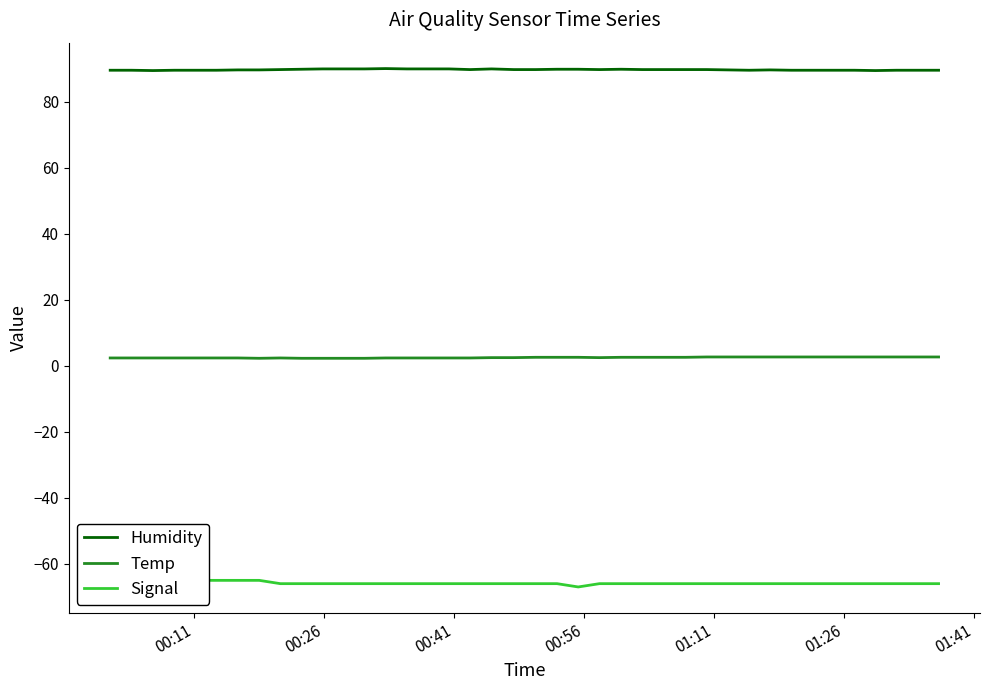

True or false: Humidity and Temp cross at least once.

False